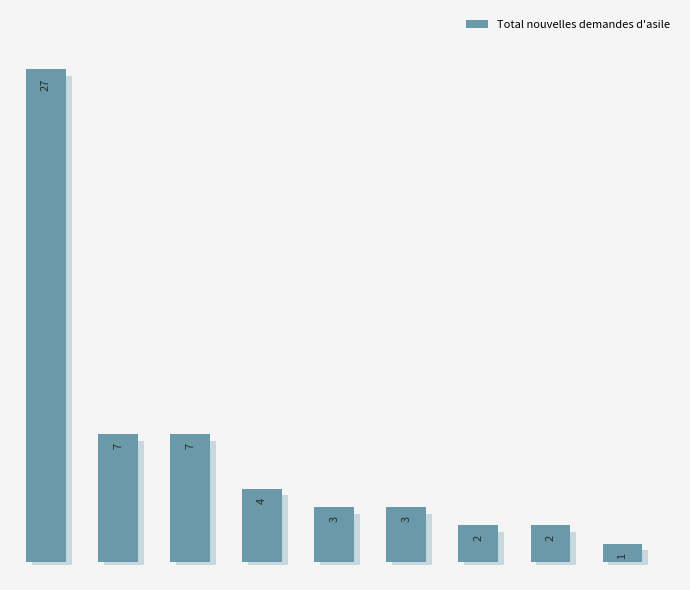

List the labels in order of value, largest first.

0, 1, 2, 3, 4, 5, 6, 7, 8